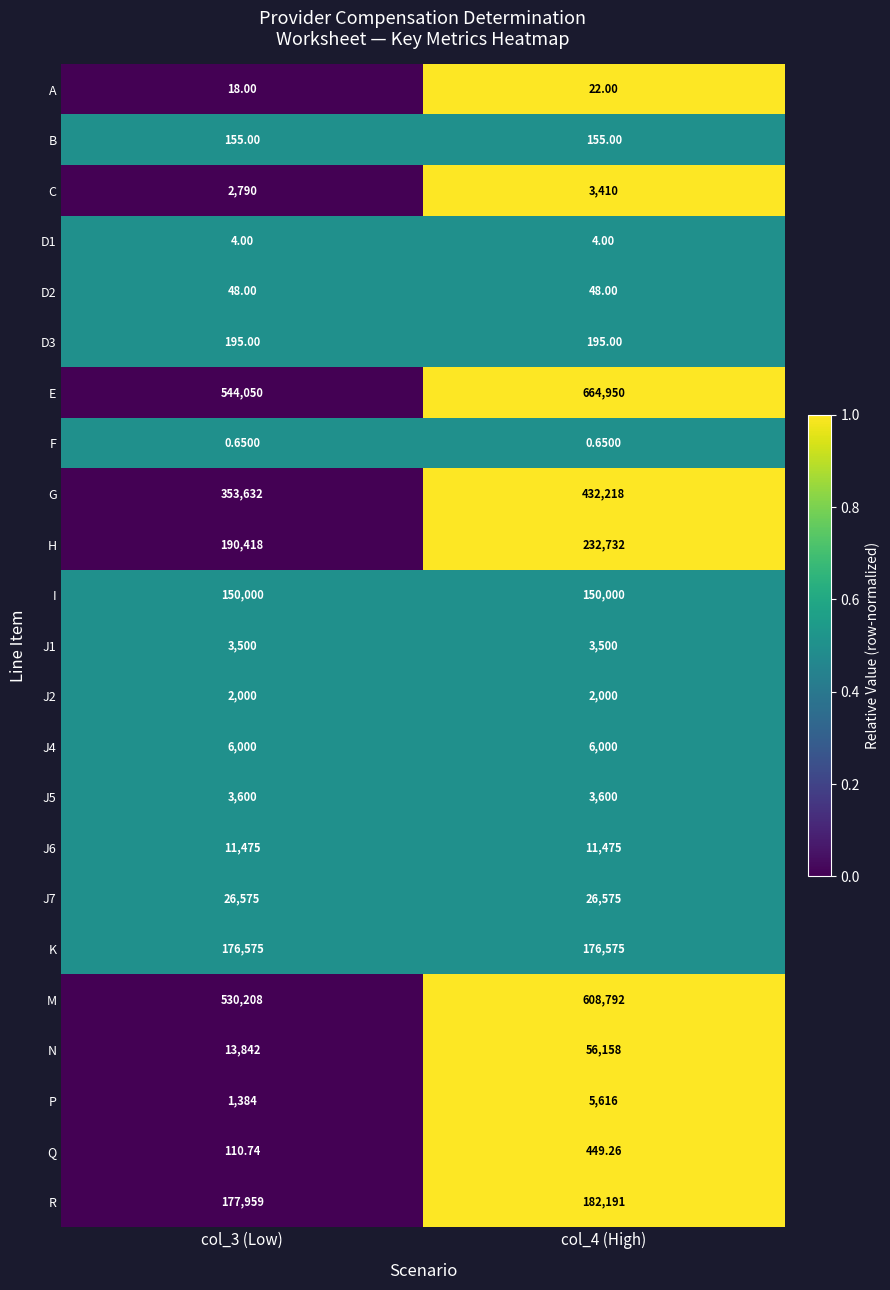

Is the value of J7 at col_3 (Low) greater than the value of E at col_3 (Low)?

No